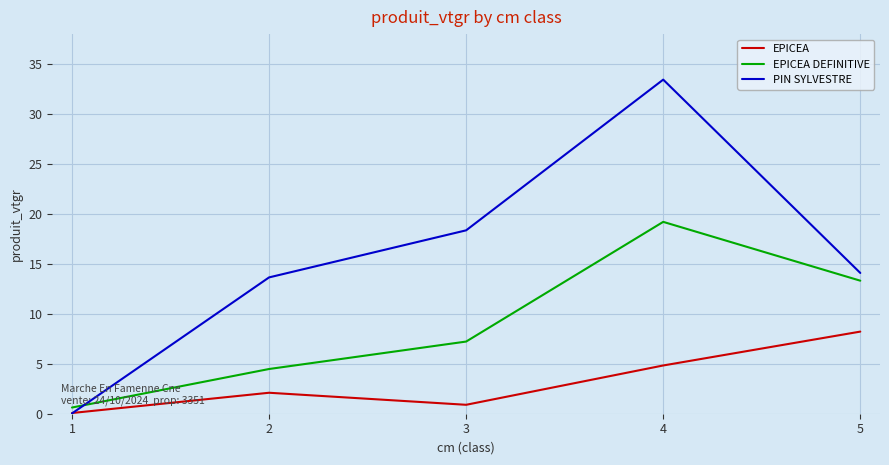

Rank the series by their average value, from lowest to highest.

EPICEA, EPICEA DEFINITIVE, PIN SYLVESTRE